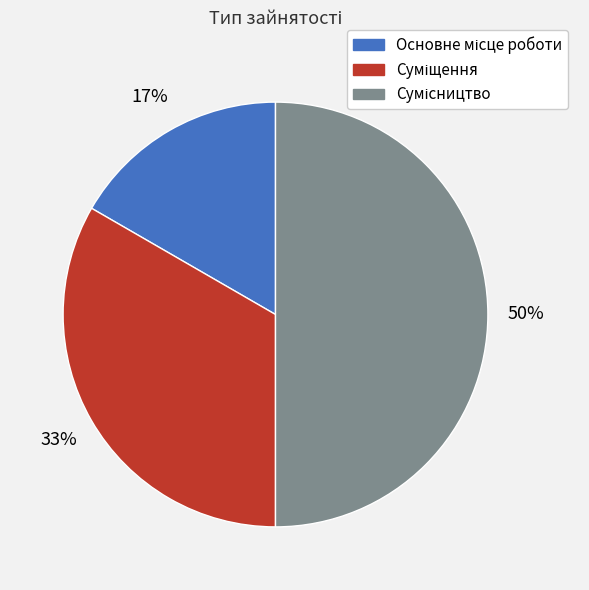

To the nearest percent, what is the difference between the largest and smallest slice percentages?

33%